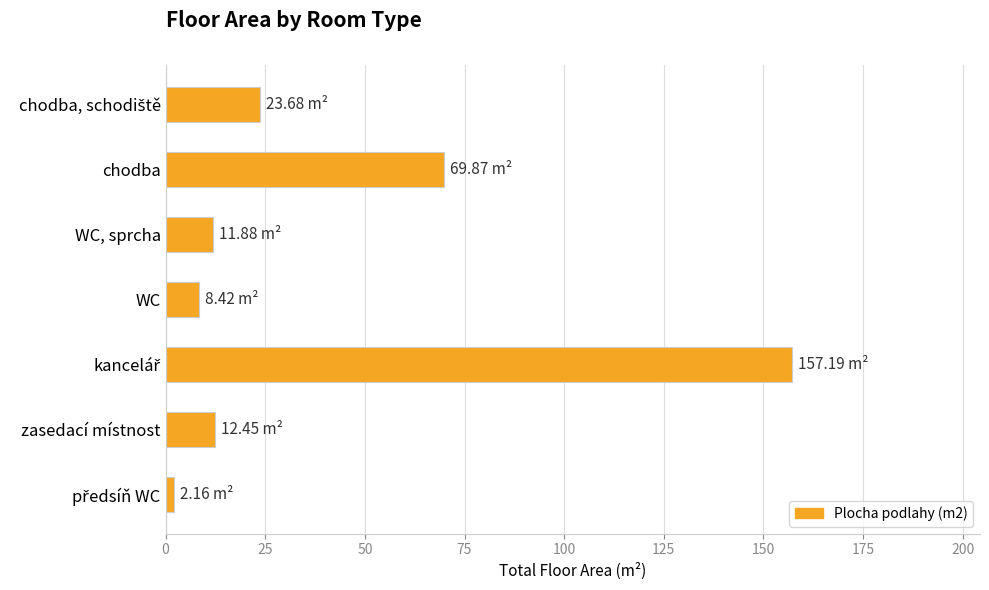

How many data points does each series have?

7